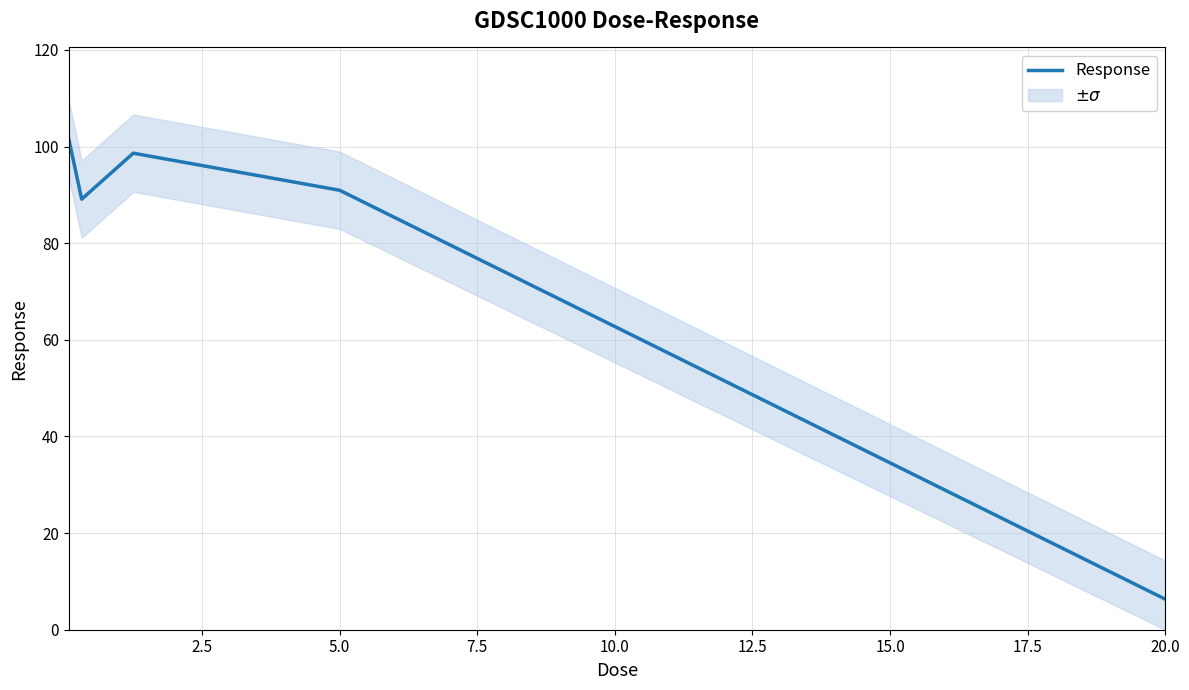

At which label does Response reach its minimum?

20.0